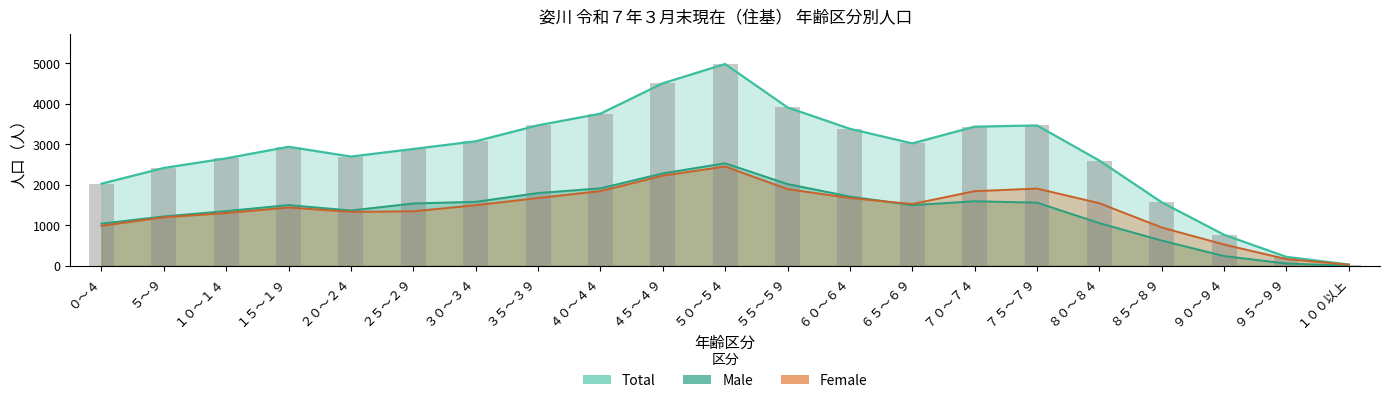

Count the number of categories in the chart.

21